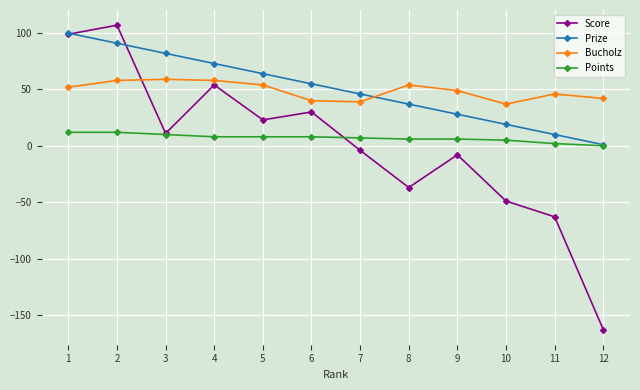

At which label is Score closest to -28?

8